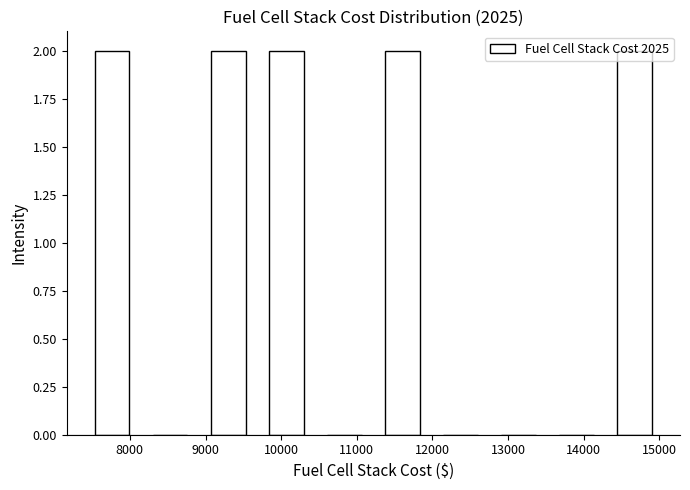

Reading left to right, transcribe this chart: for each bar, give the range it covers on the x-axis and its height. Neither the bar edges nor the heights are printed on the chart, so give them approximately, as read against the axes.

7400 to 8100: 2
8100 to 8900: 0
8900 to 9700: 2
9700 to 10500: 2
10500 to 11200: 0
11200 to 12000: 2
12000 to 12800: 0
12800 to 13500: 0
13500 to 14300: 0
14300 to 15100: 2